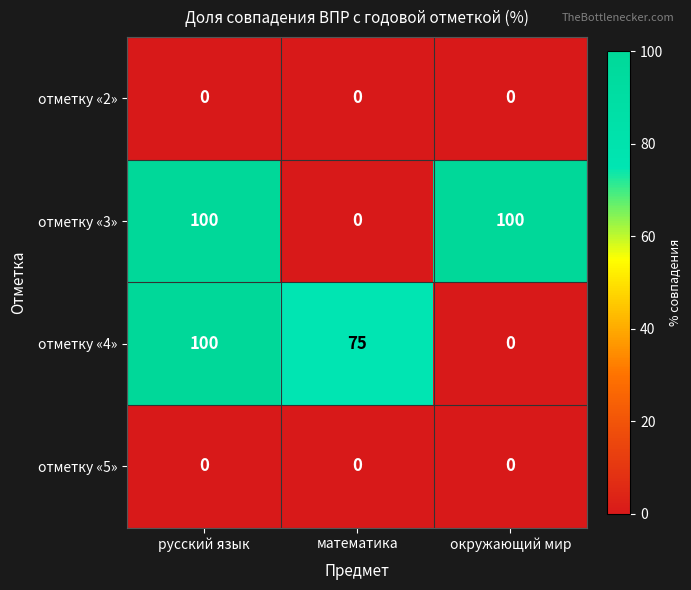

How many отметку «4» values are between 0 and 100?

3